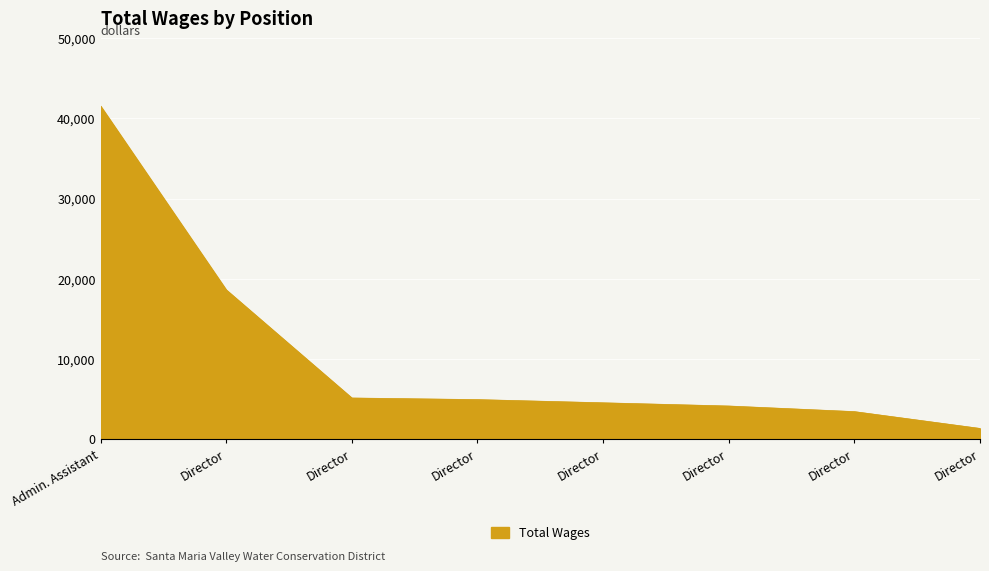

What is the difference between the maximum and second lowest values?

38151